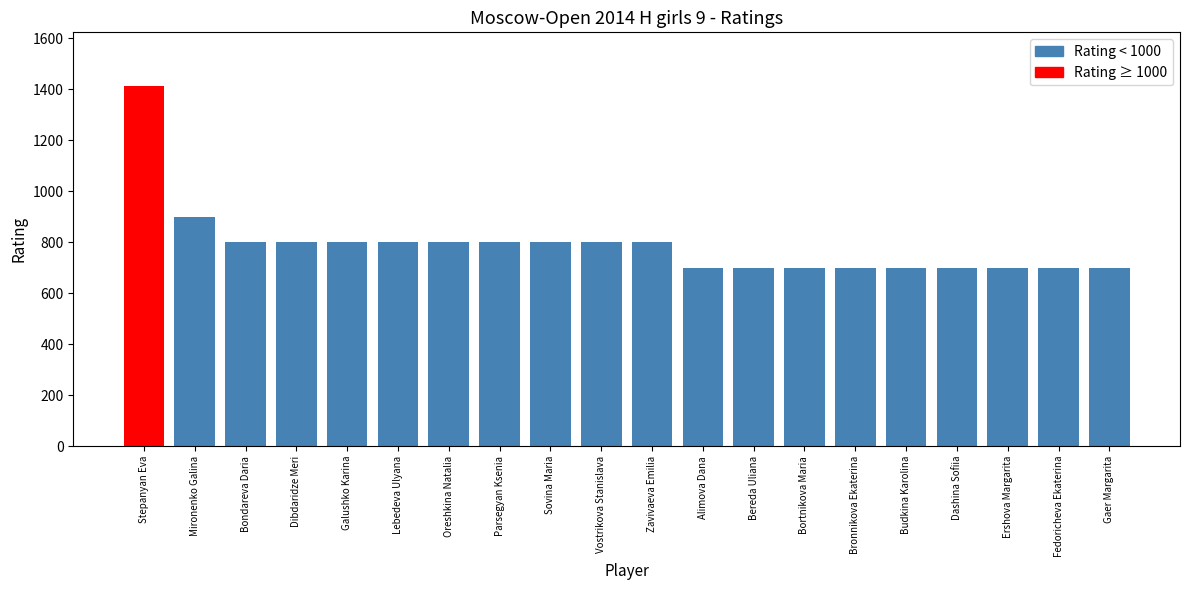

Read the value at Bortnikova Maria, to the nearest 10.

700